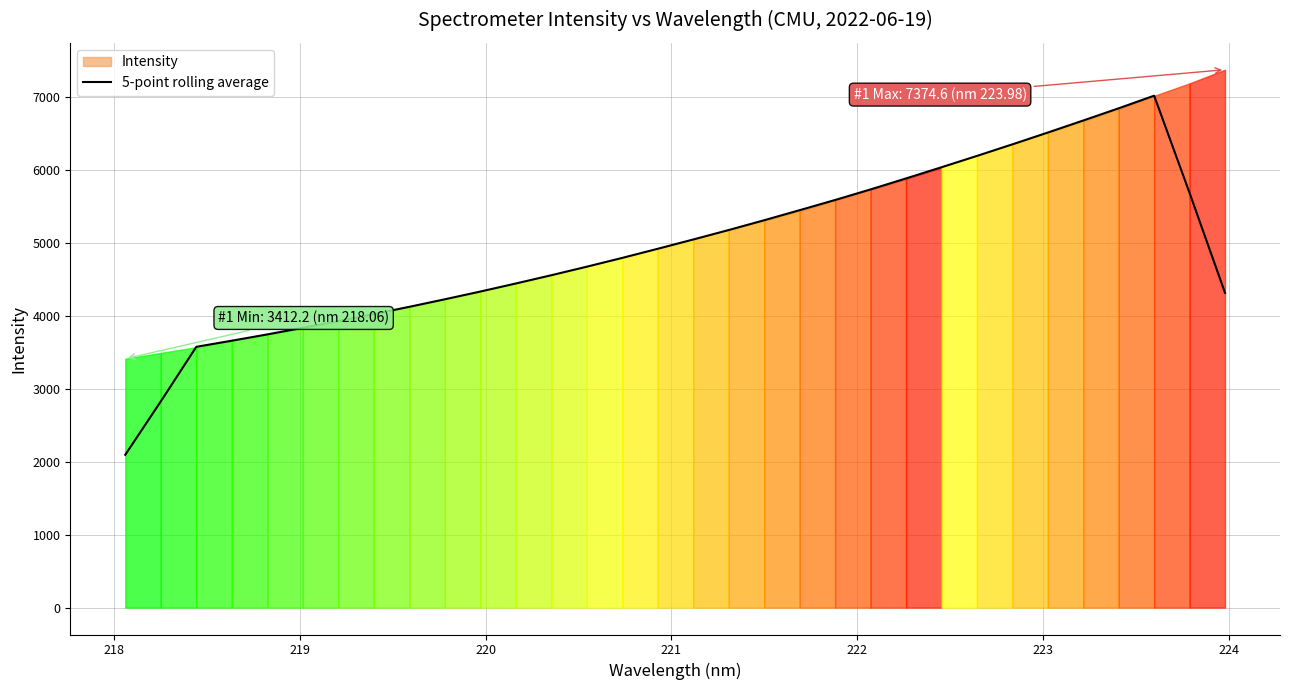

Count the number of data series in this chart.

1